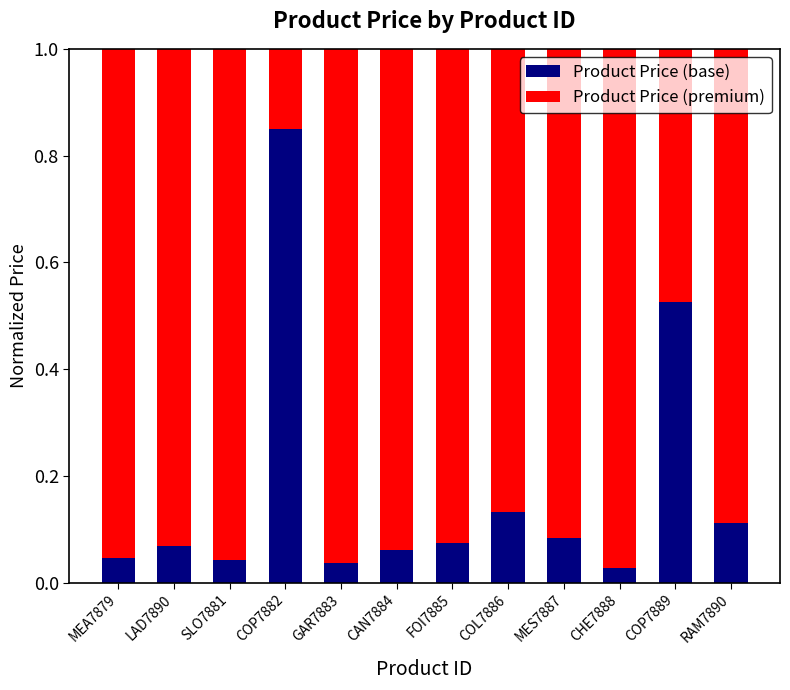

How many series are shown in this chart?

2